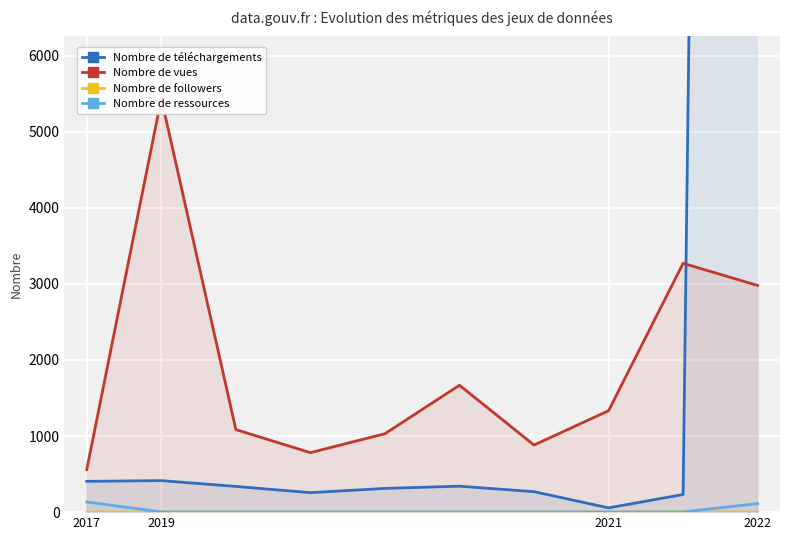

True or false: metric.followers has a value of 1 at 2019.

False